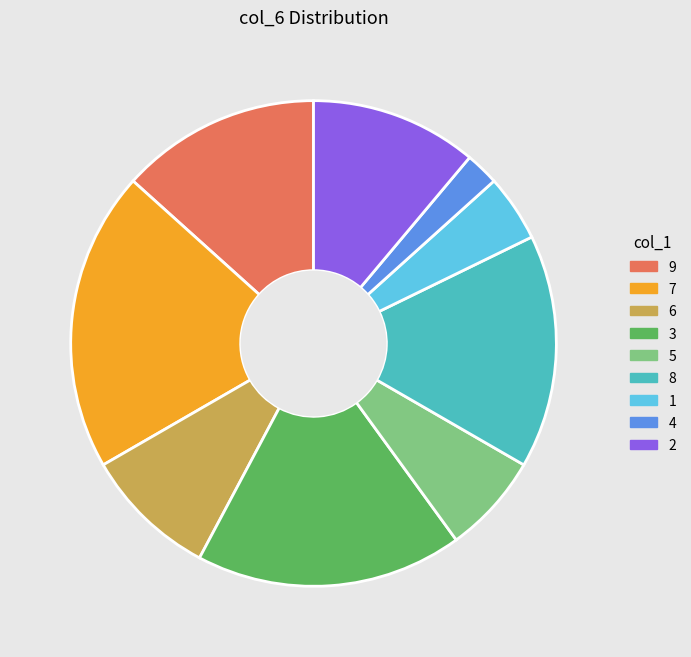

Is there a majority slice in this chart?

No